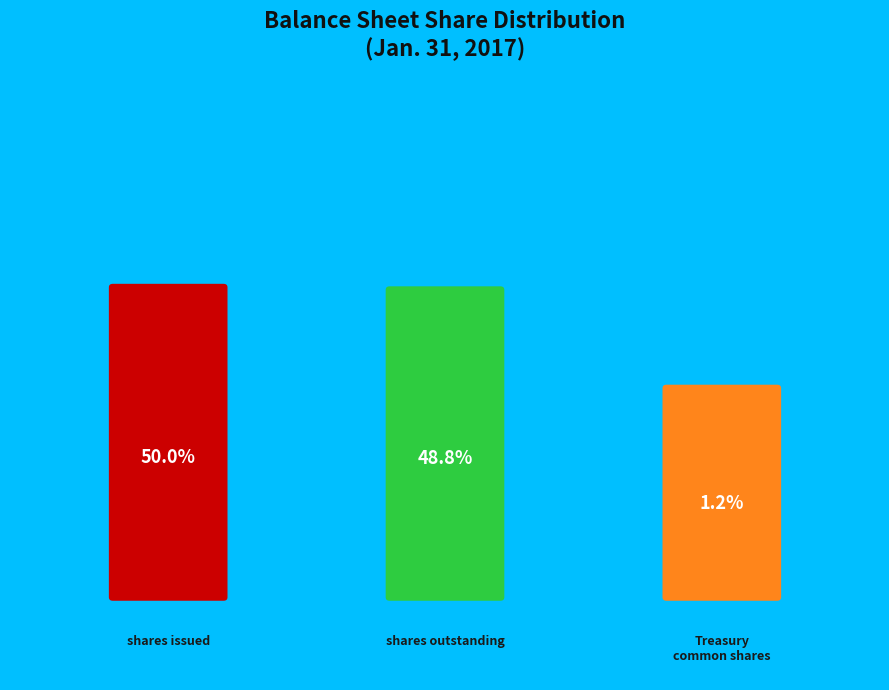

To the nearest percent, what portion does Treasury Stock common shares represent?

1%